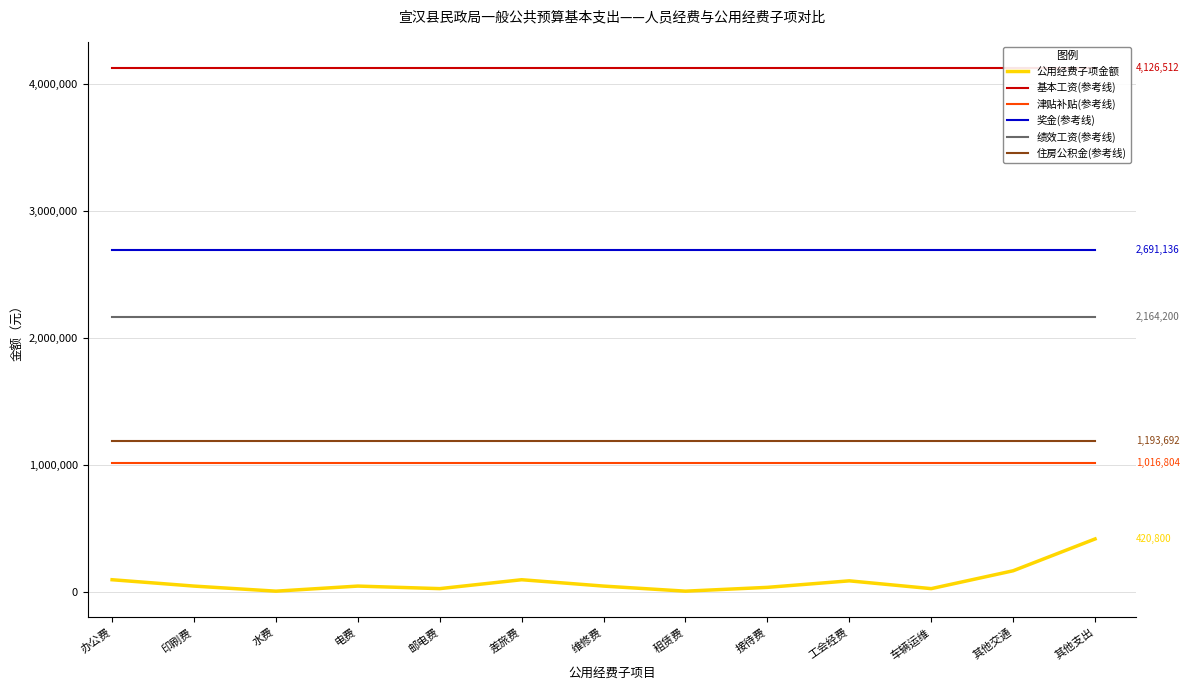

Reading right to left, what are all the values shown in this chart?

公用经费子项金额: 420800	170480	30000	91259	40000	10000	50000	100000	30000	50000	10000	50000	100000
基本工资(参考线): 4126512	4126512	4126512	4126512	4126512	4126512	4126512	4126512	4126512	4126512	4126512	4126512	4126512
津贴补贴(参考线): 1016804	1016804	1016804	1016804	1016804	1016804	1016804	1016804	1016804	1016804	1016804	1016804	1016804
奖金(参考线): 2691136	2691136	2691136	2691136	2691136	2691136	2691136	2691136	2691136	2691136	2691136	2691136	2691136
绩效工资(参考线): 2164200	2164200	2164200	2164200	2164200	2164200	2164200	2164200	2164200	2164200	2164200	2164200	2164200
住房公积金(参考线): 1193692	1193692	1193692	1193692	1193692	1193692	1193692	1193692	1193692	1193692	1193692	1193692	1193692